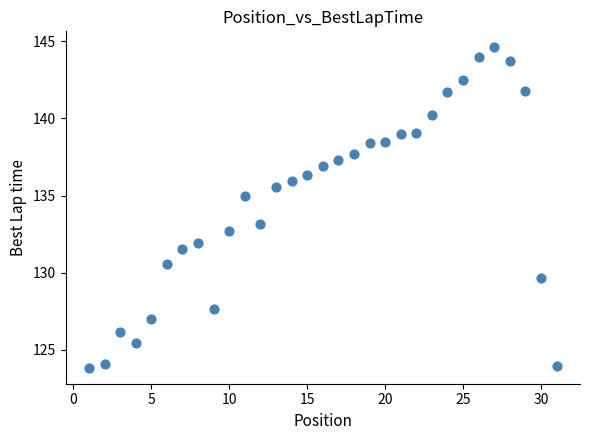

What is the range of X values (max minus min)?

30.0